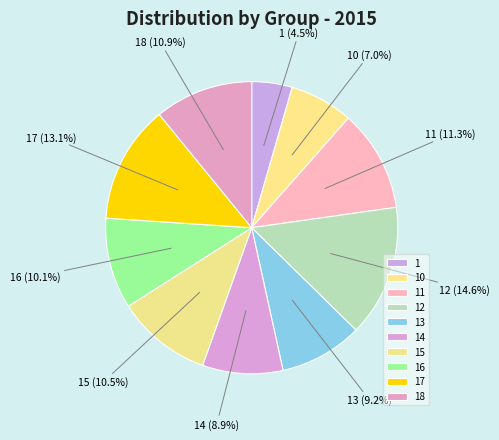

What is the total percentage of 10 and 18?

17.9%